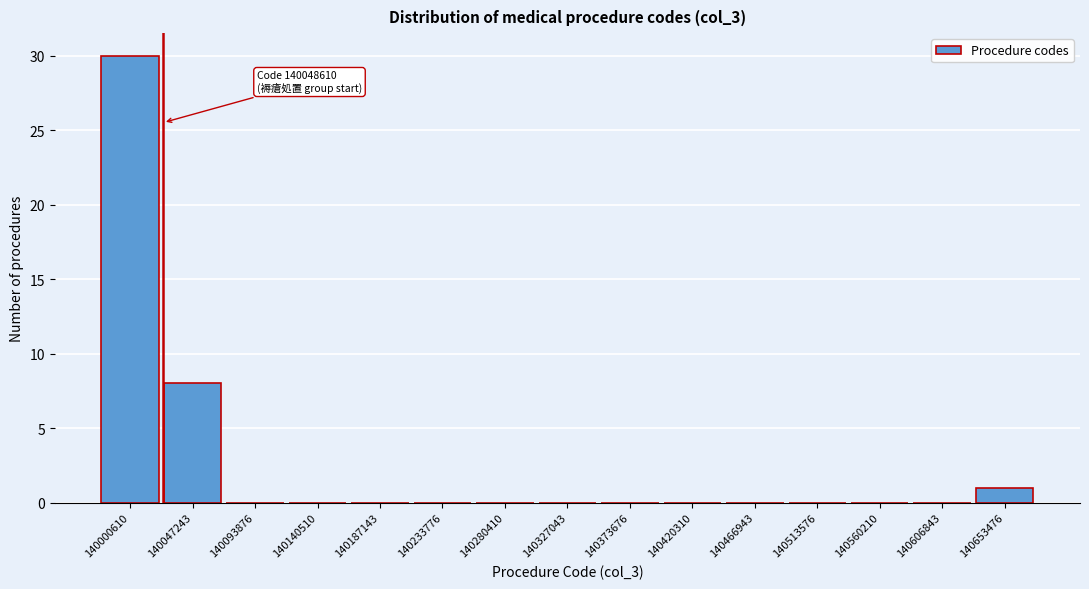

Reading left to right, list all the values displayed in this chart.

140000610=30	140047243=8	140093876=0	140140510=0	140187143=0	140233776=0	140280410=0	140327043=0	140373676=0	140420310=0	140466943=0	140513576=0	140560210=0	140606843=0	140653476=1